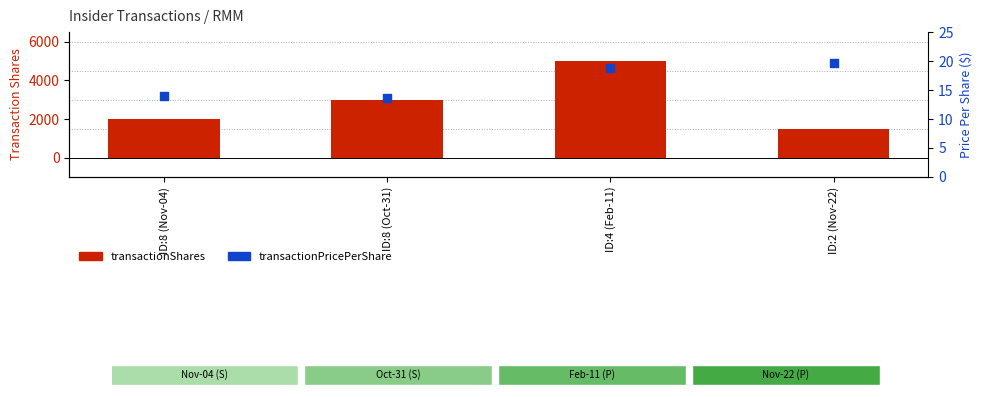

Which series has the largest total across all categories?

transactionShares